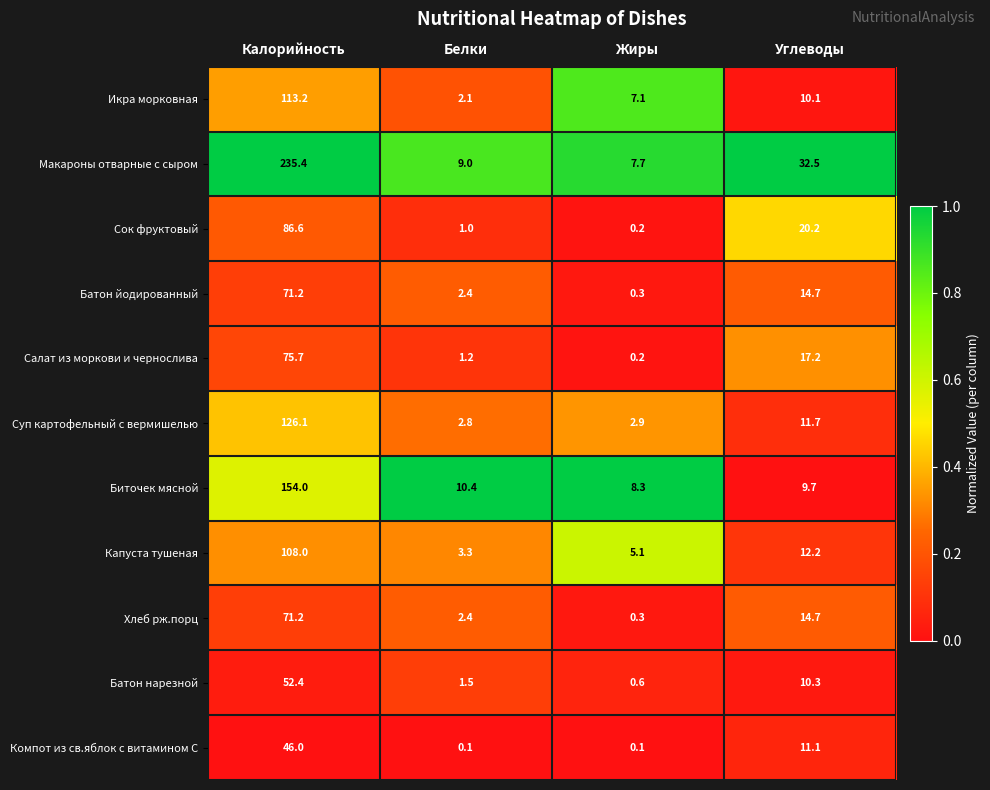

The value of Батон нарезной at Белки is 0.5. True or false?

False